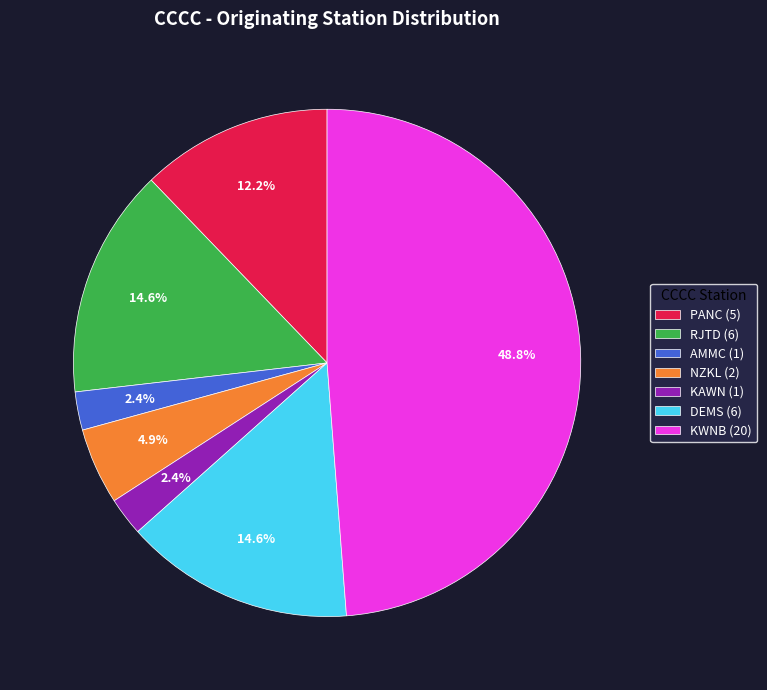

What is the ratio of the value at DEMS (6) to the value at KWNB (20)?

0.3